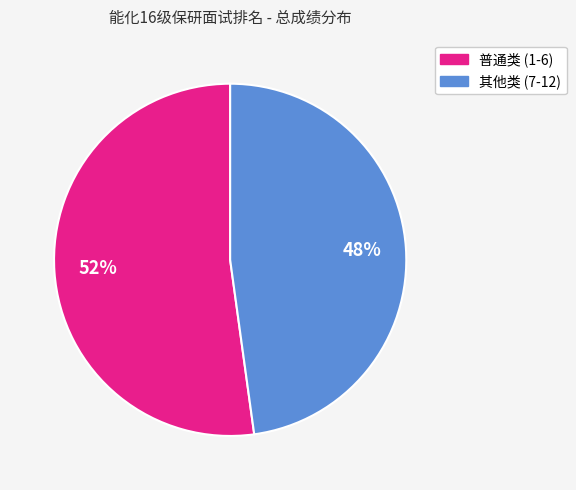

Is there any slice that represents more than half of the pie?

Yes